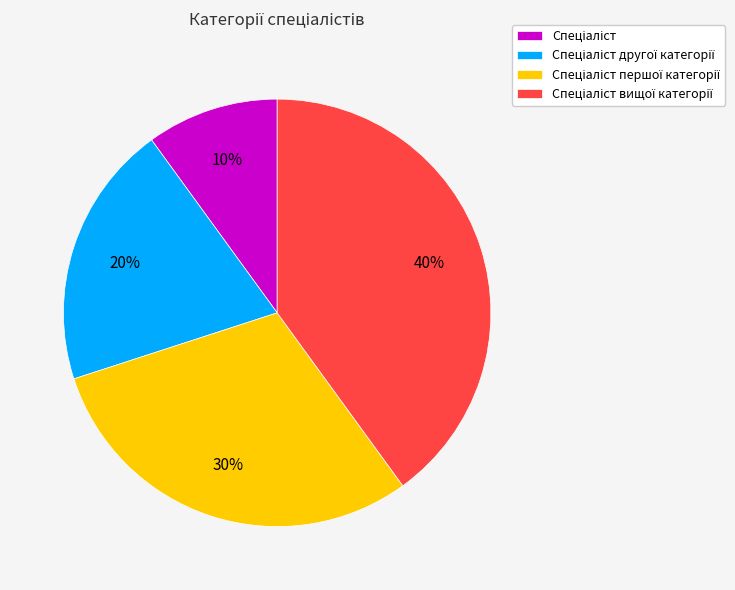

Does any single category account for the majority?

No